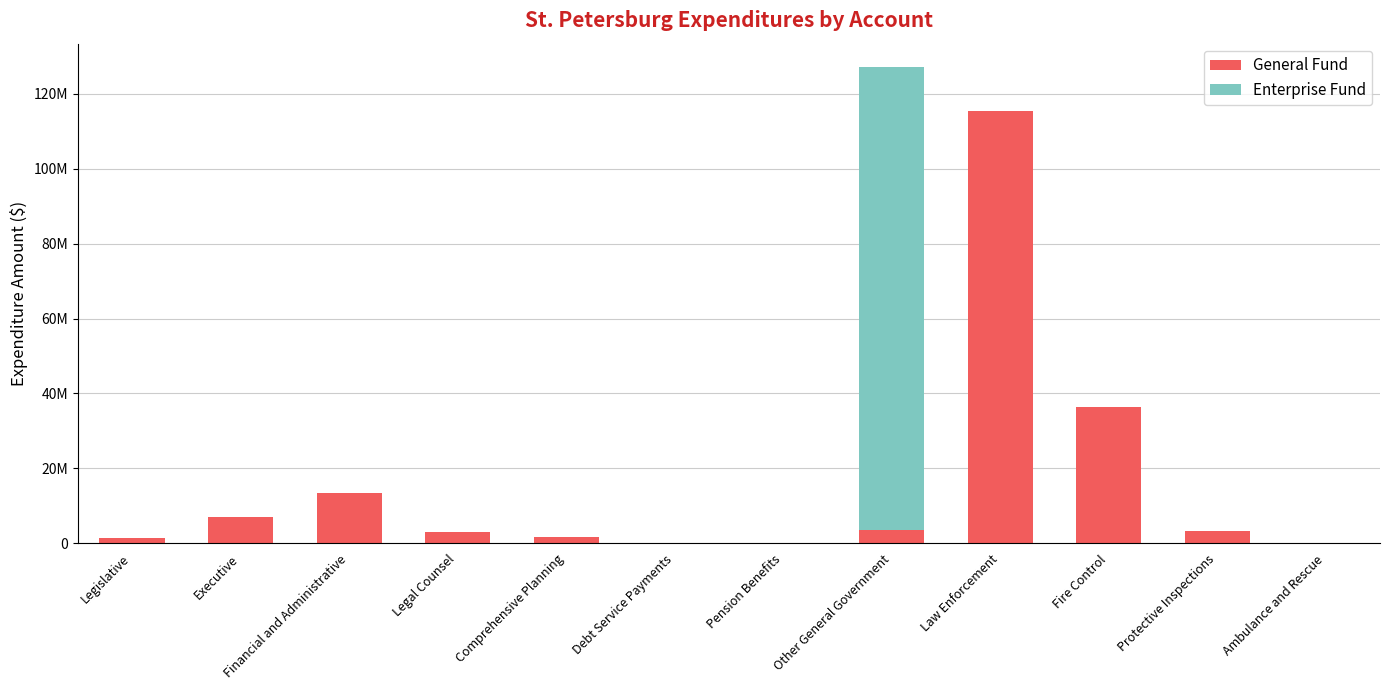

Does the chart contain stacked bars?

Yes